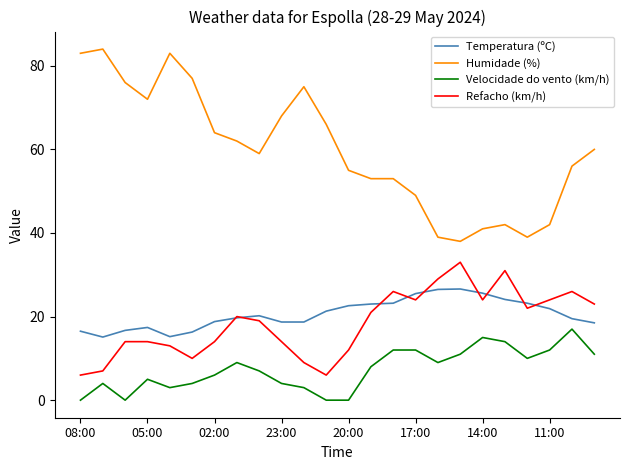

Rank the series by their maximum value, from lowest to highest.

Velocidade do vento (km/h), Temperatura (ºC), Refacho (km/h), Humidade (%)